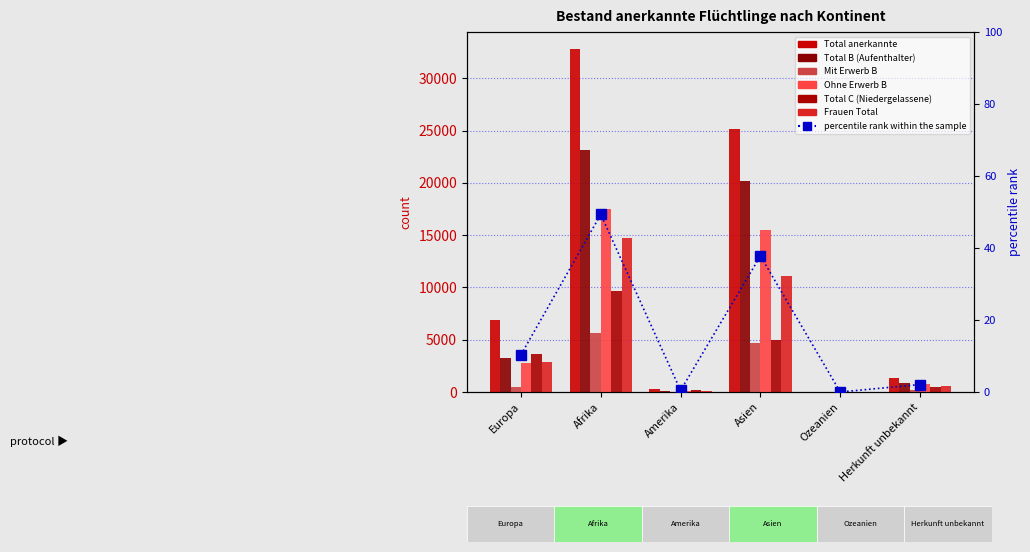

What position from the left is Herkunft unbekannt?

6